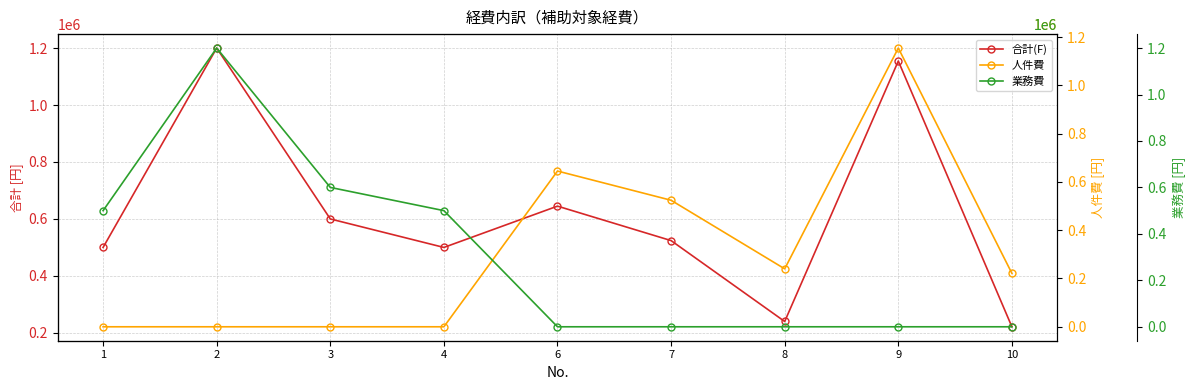

What is the value of the 合計(F) point at the 2nd from the left?

1200000